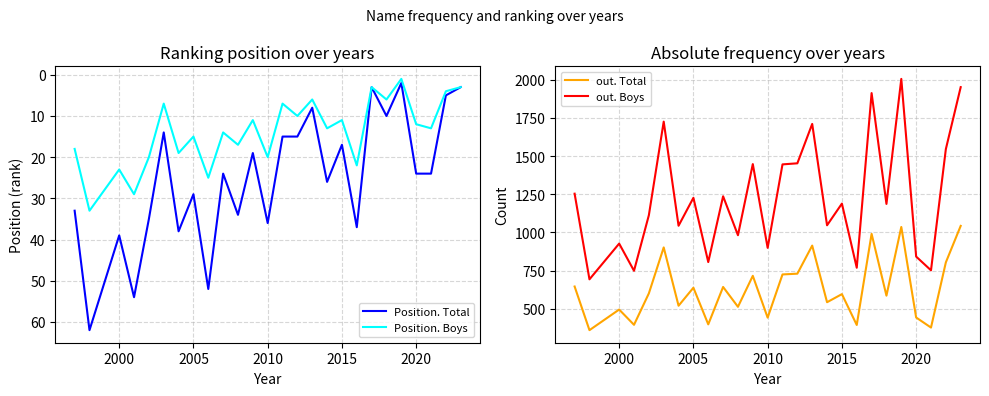

Is it true that Position. Total equals 36 at 2010?

True